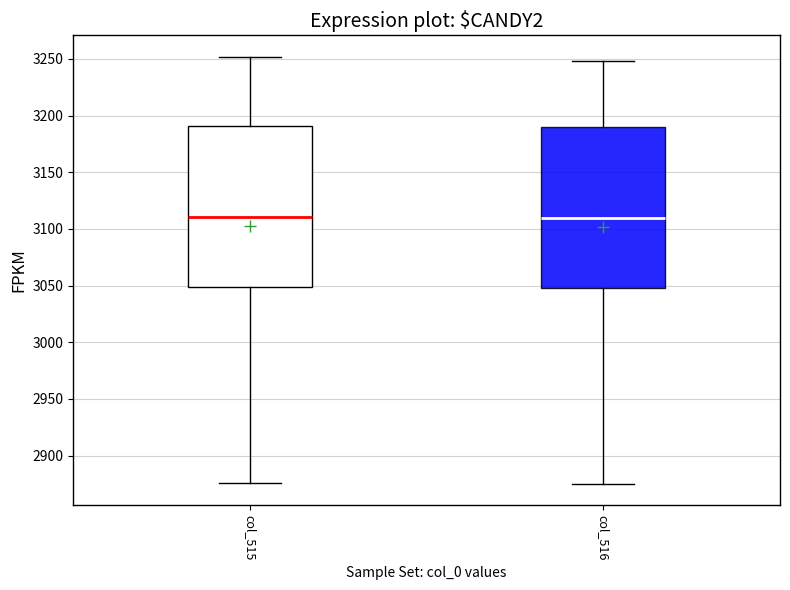

Reading left to right, transcribe this box plot: for each box, give where its median line is, the range the box spans, and where its two whiskers end, as read against the y-axis. The values are not printed on the chart, so give them approximately, as read against the axis.

col_515: median 3110, box 3050 to 3190, whiskers 2875 to 3250
col_516: median 3110, box 3050 to 3190, whiskers 2875 to 3250